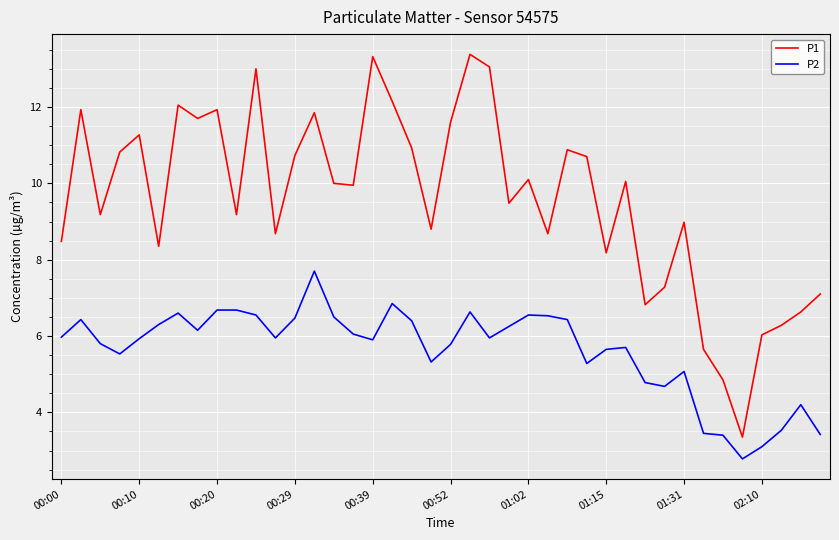

What is the difference between the maximum and minimum values in the P2 series?

4.9